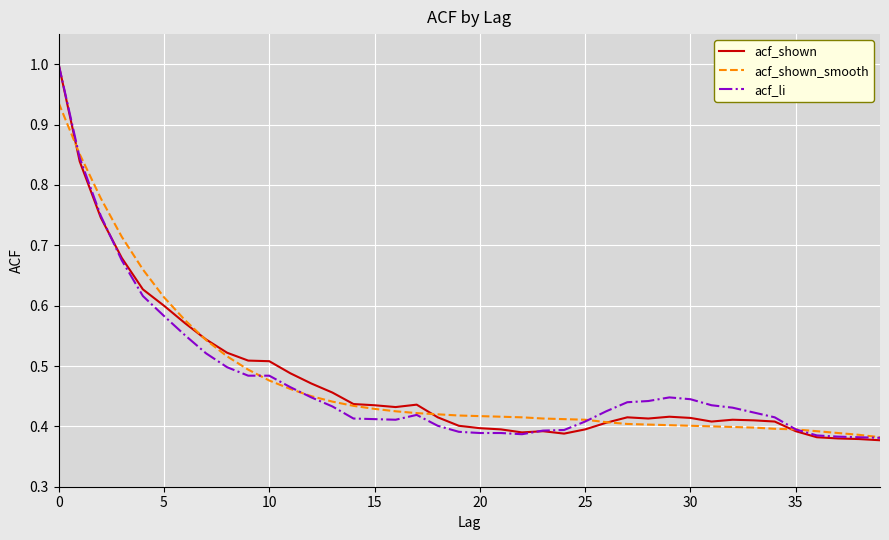

What is the greatest value displayed?

1.0